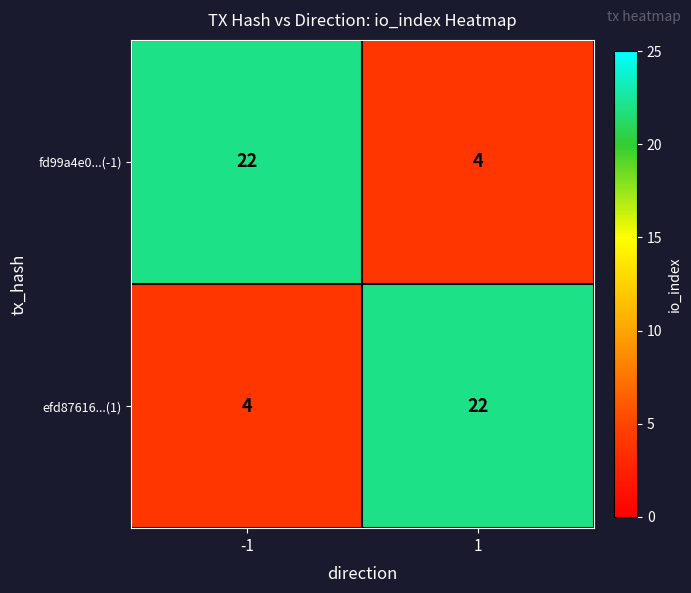

Reading left to right, transcribe all the data shown in this chart.

fd99a4e0...(-1): -1=22	1=4
efd87616...(1): -1=4	1=22